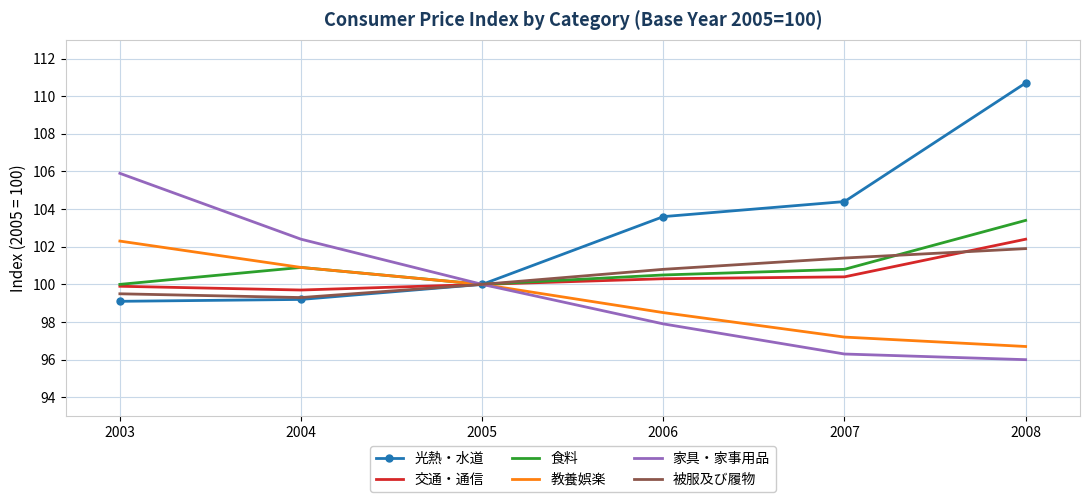

What value does the 教養娯楽 series have at 2007?

97.2